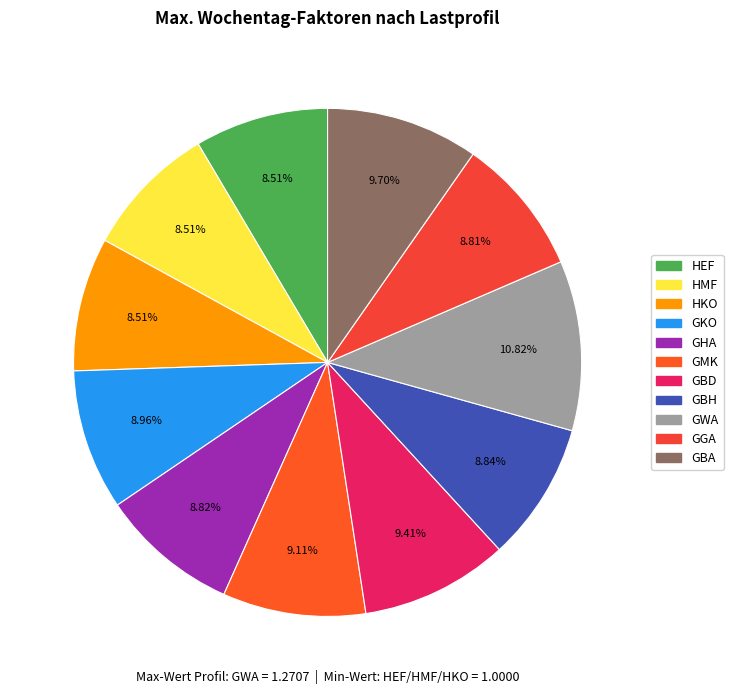

How many slices are in this pie chart?

11